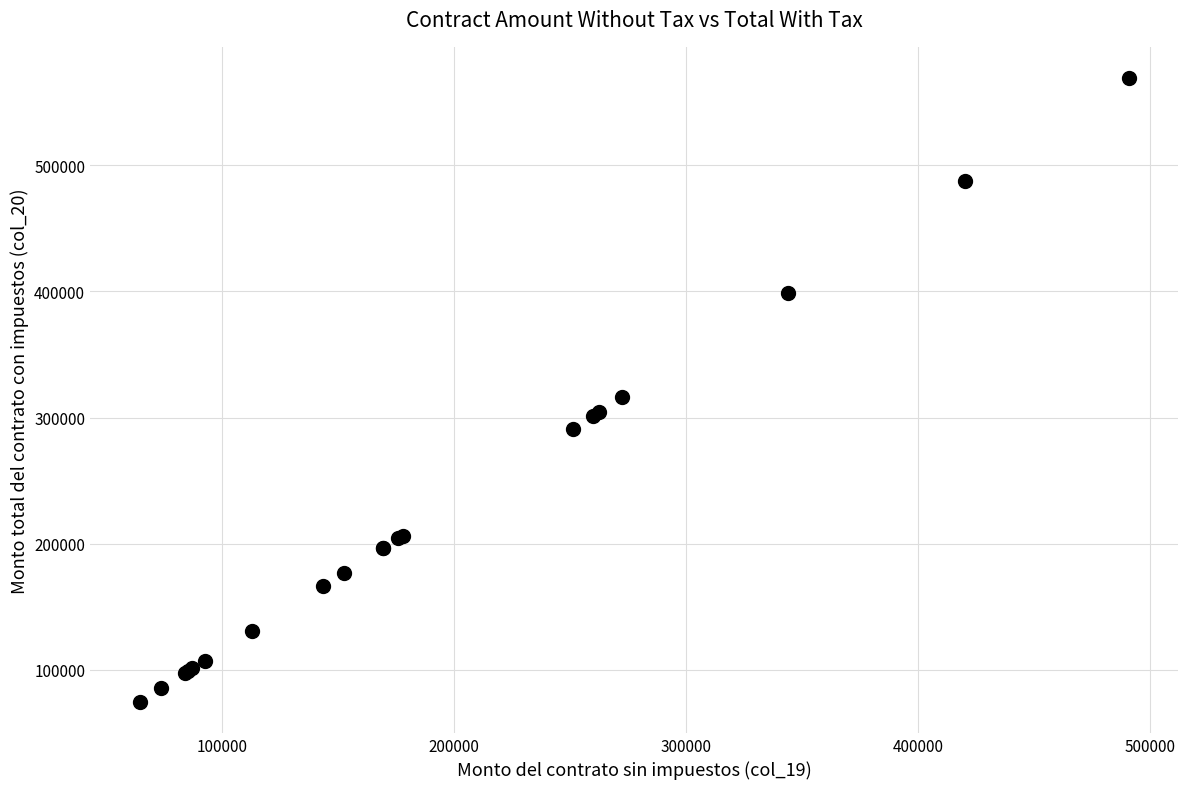

What Y value in the scatter plot is closest to 321990?

315975.5